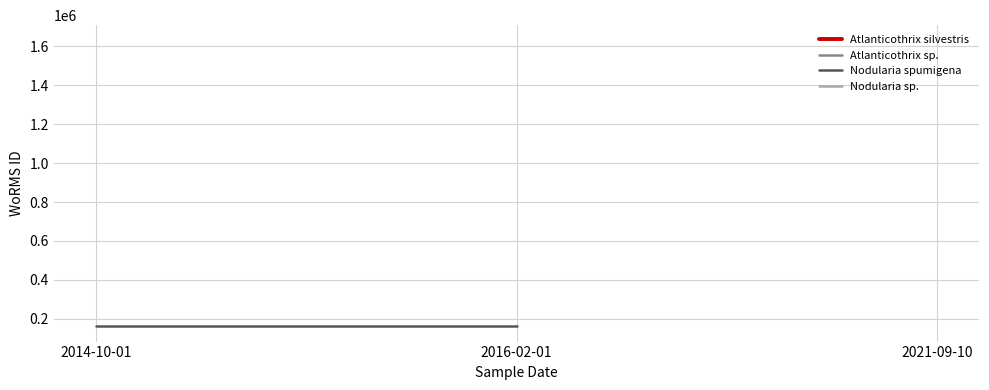

What are all the series names shown in the legend?

Atlanticothrix silvestris, Atlanticothrix sp., Nodularia spumigena, Nodularia sp.